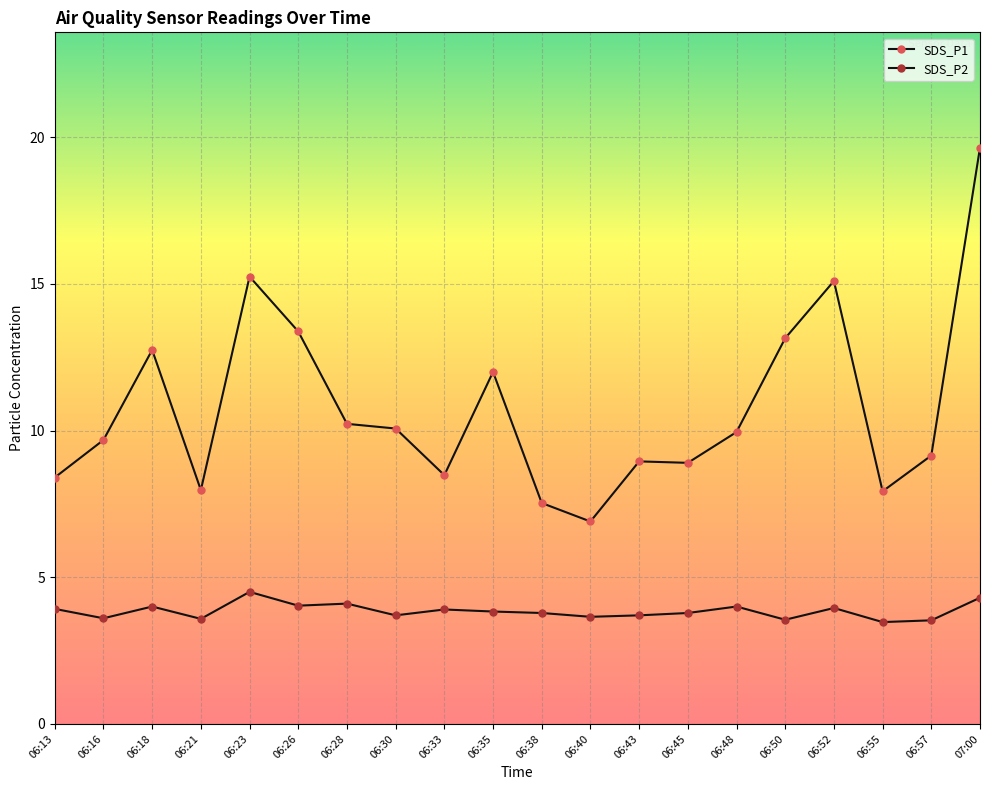

Rank the series by their average value, from highest to lowest.

SDS_P1, SDS_P2